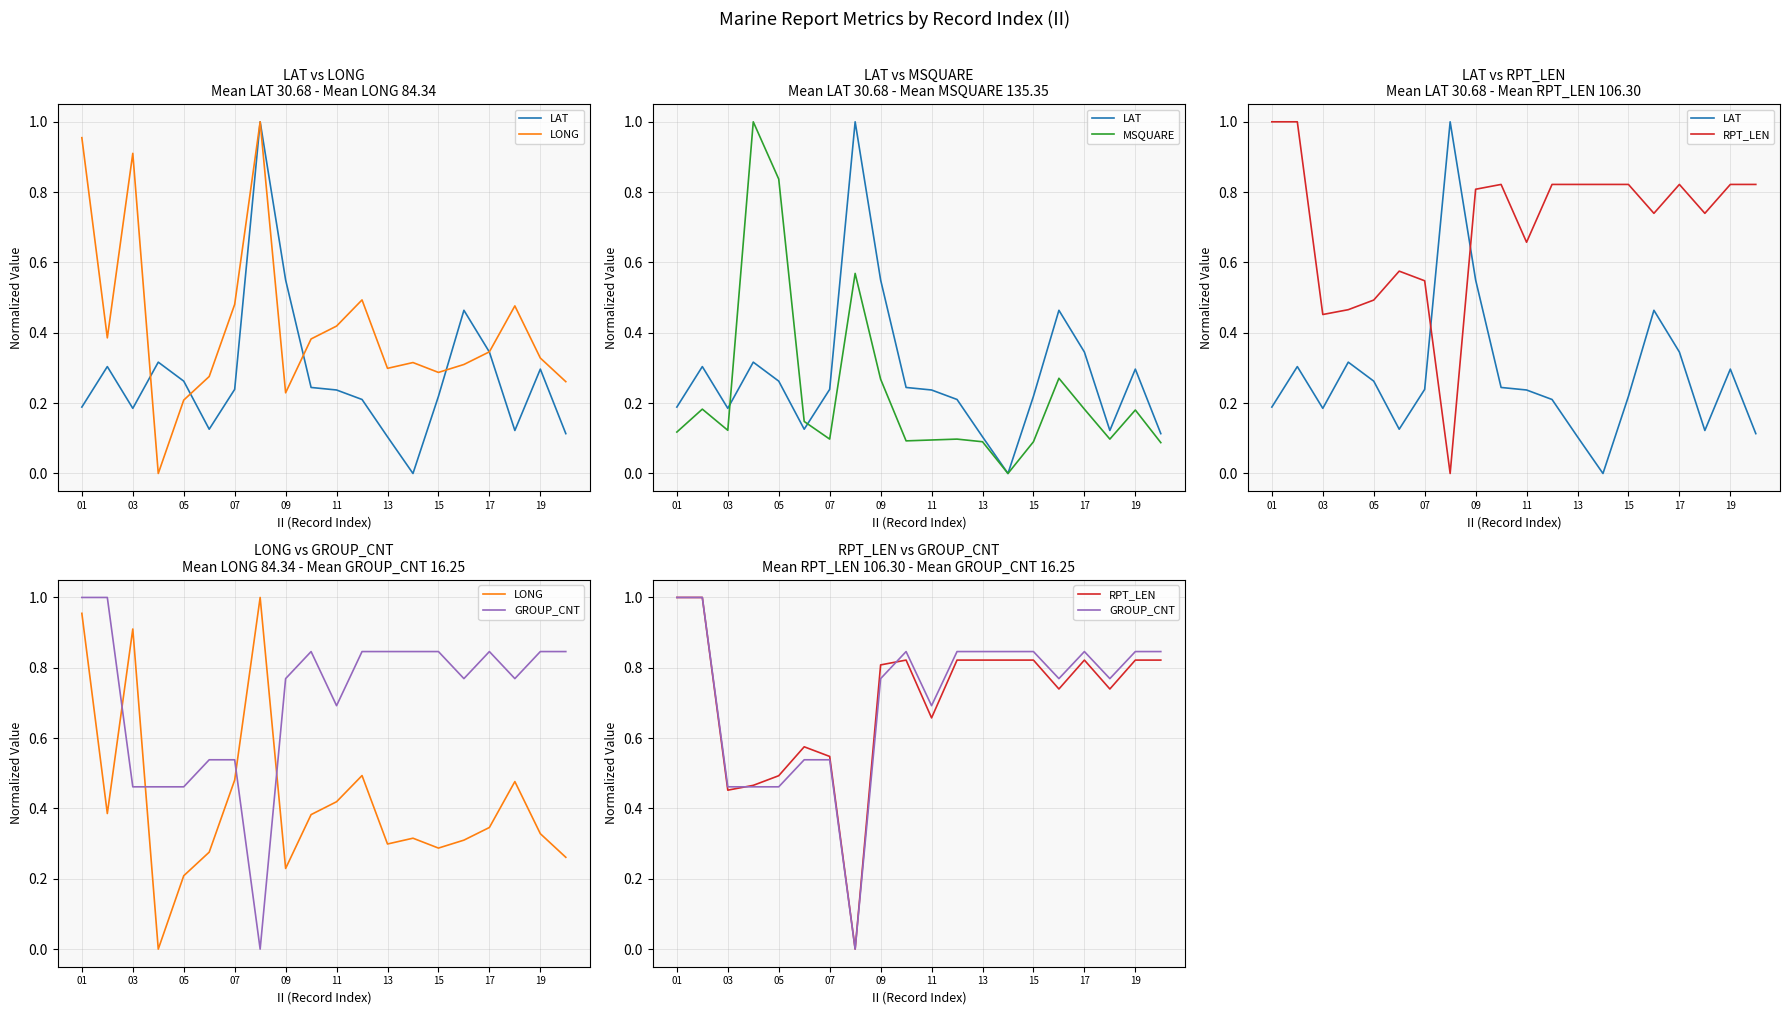

True or false: RPT_LEN has more than 0 points higher than both neighbors.

True